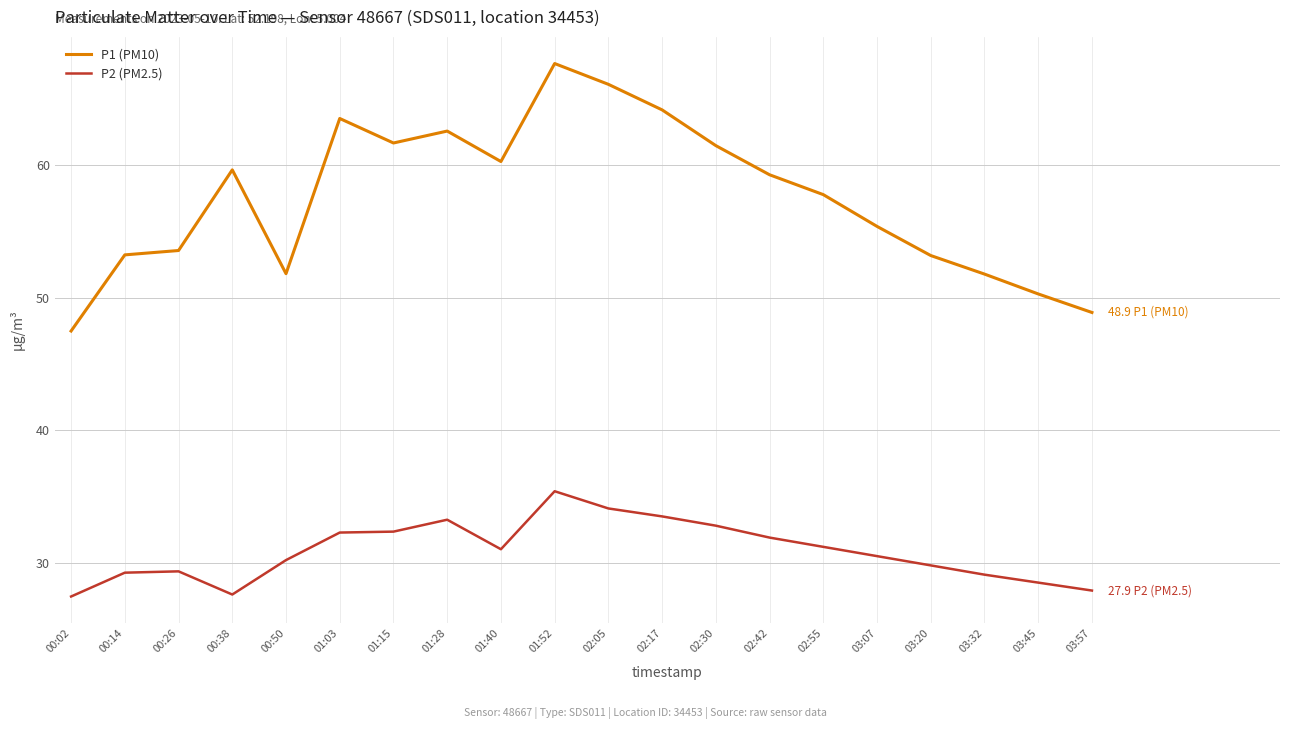

Which series has the widest spread of values?

P1 (PM10)